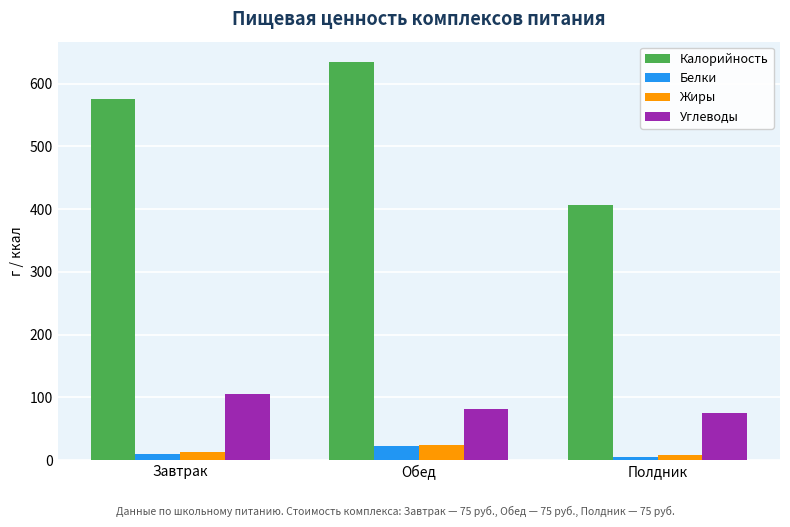

Reading right to left, transcribe all the data shown in this chart.

Калорийность: Полдник=407.4	Обед=635.5	Завтрак=575.3
Белки: Полдник=4.9	Обед=22.3	Завтрак=10.2
Жиры: Полдник=8.6	Обед=24.0	Завтрак=12.4
Углеводы: Полдник=74.8	Обед=82.1	Завтрак=105.3